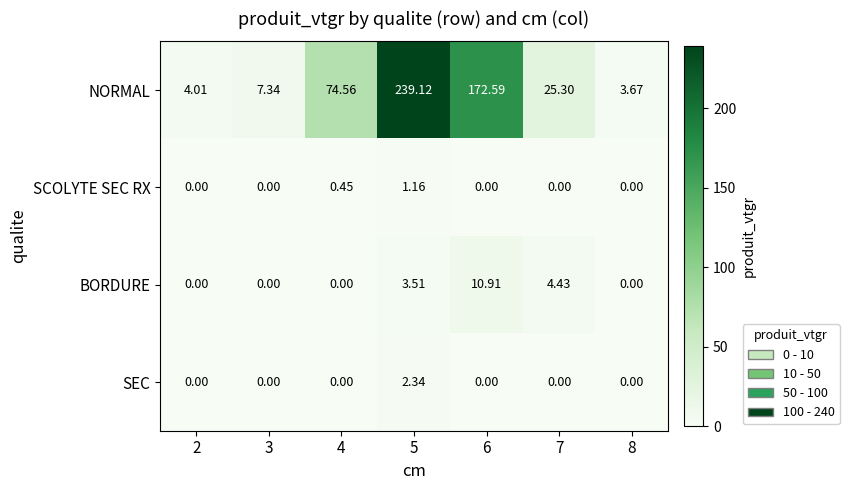

What is the difference between the highest and lowest values at 7?

25.3